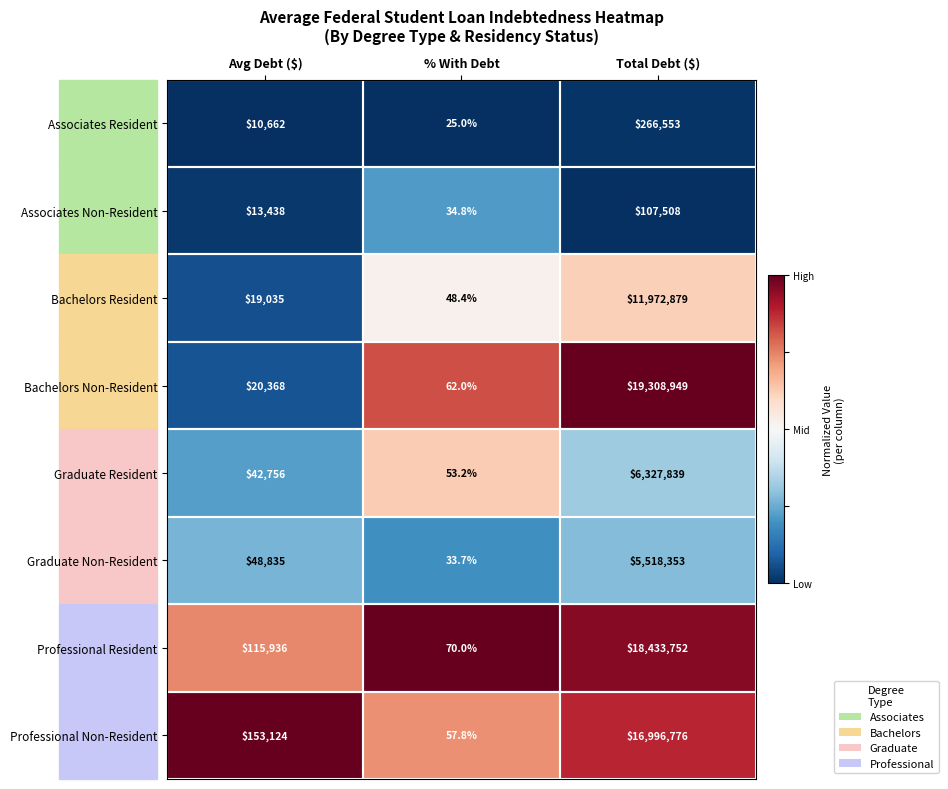

Which series has the largest range (max minus min)?

Bachelors Non-Resident